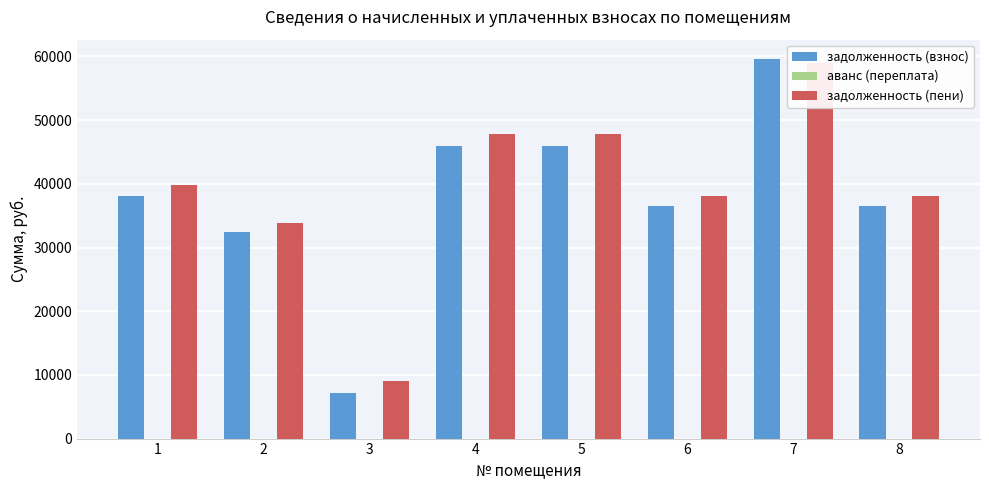

Which category has the highest value in the задолженность (взнос) series?

7